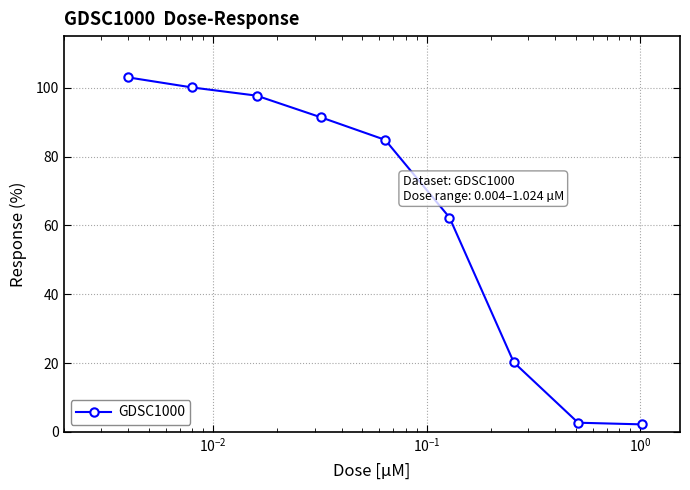

What is the sum of all values?

564.4